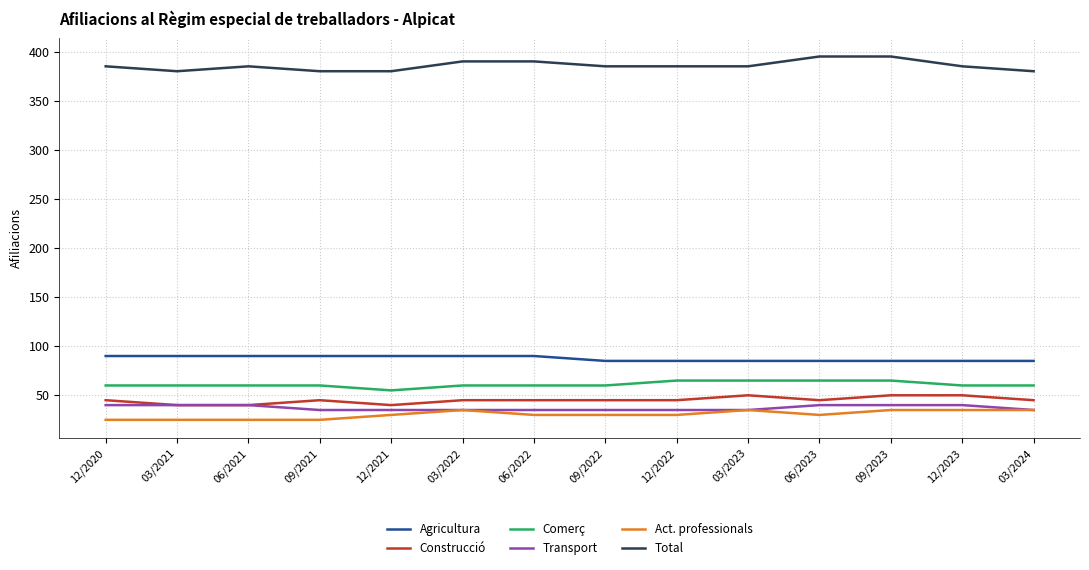

What is the minimum value shown in the chart?

25